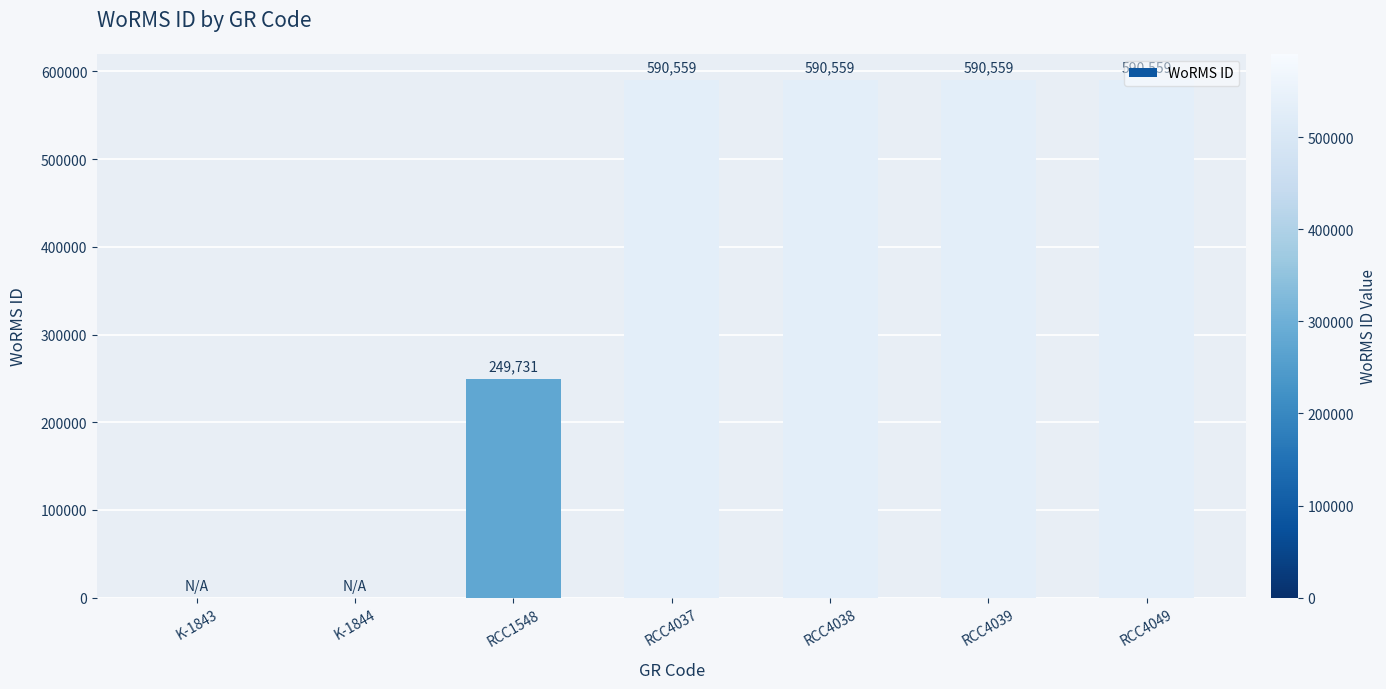

What is the ratio of the value at RCC4049 to the value at RCC4037?

1.0